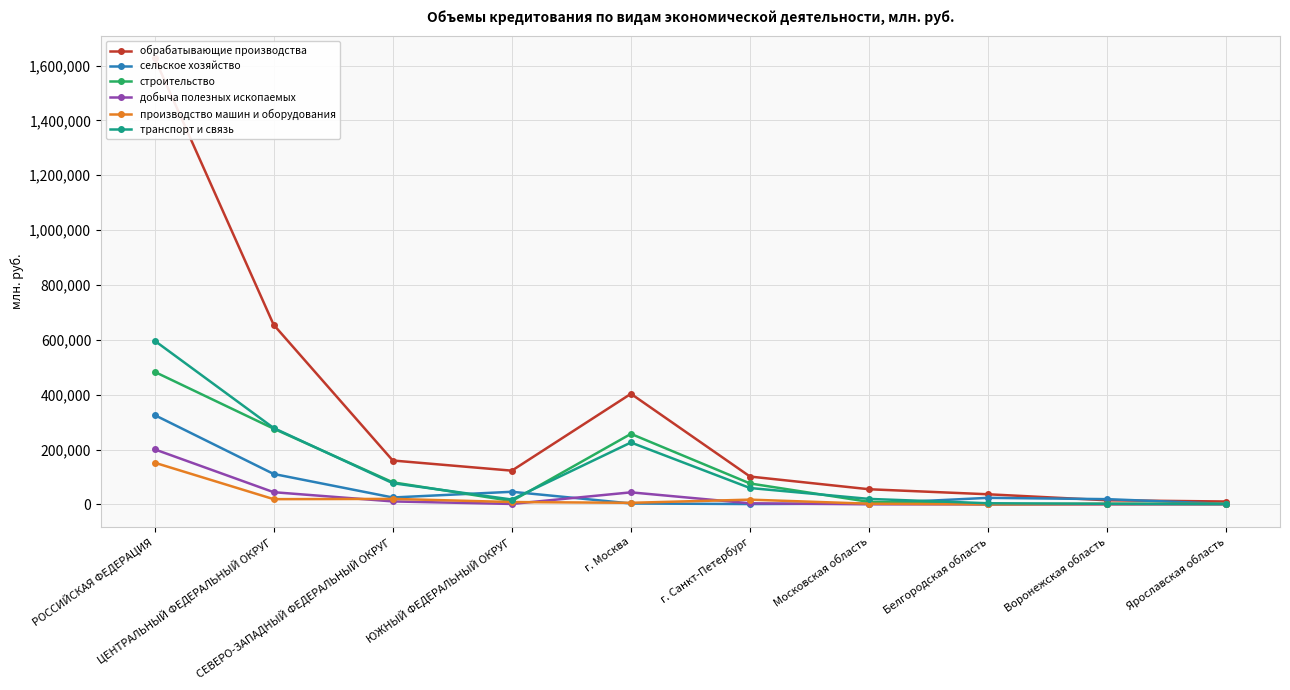

Reading right to left, transcribe all the data shown in this chart.

обрабатывающие производства: Ярославская область=10428	Воронежская область=14904	Белгородская область=36758	Московская область=55115	г. Санкт-Петербург=101407	г. Москва=403155	ЮЖНЫЙ ФЕДЕРАЛЬНЫЙ ОКРУГ=122891	СЕВЕРО-ЗАПАДНЫЙ ФЕДЕРАЛЬНЫЙ ОКРУГ=159925	ЦЕНТРАЛЬНЫЙ ФЕДЕРАЛЬНЫЙ ОКРУГ=654835	РОССИЙСКАЯ ФЕДЕРАЦИЯ=1627442
сельское хозяйство: Ярославская область=1817	Воронежская область=19011	Белгородская область=23817	Московская область=2731	г. Санкт-Петербург=1164	г. Москва=3258	ЮЖНЫЙ ФЕДЕРАЛЬНЫЙ ОКРУГ=45895	СЕВЕРО-ЗАПАДНЫЙ ФЕДЕРАЛЬНЫЙ ОКРУГ=25066	ЦЕНТРАЛЬНЫЙ ФЕДЕРАЛЬНЫЙ ОКРУГ=110832	РОССИЙСКАЯ ФЕДЕРАЦИЯ=325745
строительство: Ярославская область=1775	Воронежская область=1944	Белгородская область=471	Московская область=9006	г. Санкт-Петербург=76206	г. Москва=257037	ЮЖНЫЙ ФЕДЕРАЛЬНЫЙ ОКРУГ=12158	СЕВЕРО-ЗАПАДНЫЙ ФЕДЕРАЛЬНЫЙ ОКРУГ=80500	ЦЕНТРАЛЬНЫЙ ФЕДЕРАЛЬНЫЙ ОКРУГ=275980	РОССИЙСКАЯ ФЕДЕРАЦИЯ=483339
добыча полезных ископаемых: Ярославская область=126	Воронежская область=6	Белгородская область=39	Московская область=201	г. Санкт-Петербург=3894	г. Москва=43812	ЮЖНЫЙ ФЕДЕРАЛЬНЫЙ ОКРУГ=1553	СЕВЕРО-ЗАПАДНЫЙ ФЕДЕРАЛЬНЫЙ ОКРУГ=10743	ЦЕНТРАЛЬНЫЙ ФЕДЕРАЛЬНЫЙ ОКРУГ=44392	РОССИЙСКАЯ ФЕДЕРАЦИЯ=200783
производство машин и оборудования: Ярославская область=1355	Воронежская область=1276	Белгородская область=100	Московская область=2370	г. Санкт-Петербург=17230	г. Москва=5664	ЮЖНЫЙ ФЕДЕРАЛЬНЫЙ ОКРУГ=8488	СЕВЕРО-ЗАПАДНЫЙ ФЕДЕРАЛЬНЫЙ ОКРУГ=19958	ЦЕНТРАЛЬНЫЙ ФЕДЕРАЛЬНЫЙ ОКРУГ=18999	РОССИЙСКАЯ ФЕДЕРАЦИЯ=152054
транспорт и связь: Ярославская область=1112	Воронежская область=2075	Белгородская область=4043	Московская область=19878	г. Санкт-Петербург=59596	г. Москва=225599	ЮЖНЫЙ ФЕДЕРАЛЬНЫЙ ОКРУГ=17641	СЕВЕРО-ЗАПАДНЫЙ ФЕДЕРАЛЬНЫЙ ОКРУГ=77193	ЦЕНТРАЛЬНЫЙ ФЕДЕРАЛЬНЫЙ ОКРУГ=278380	РОССИЙСКАЯ ФЕДЕРАЦИЯ=596854